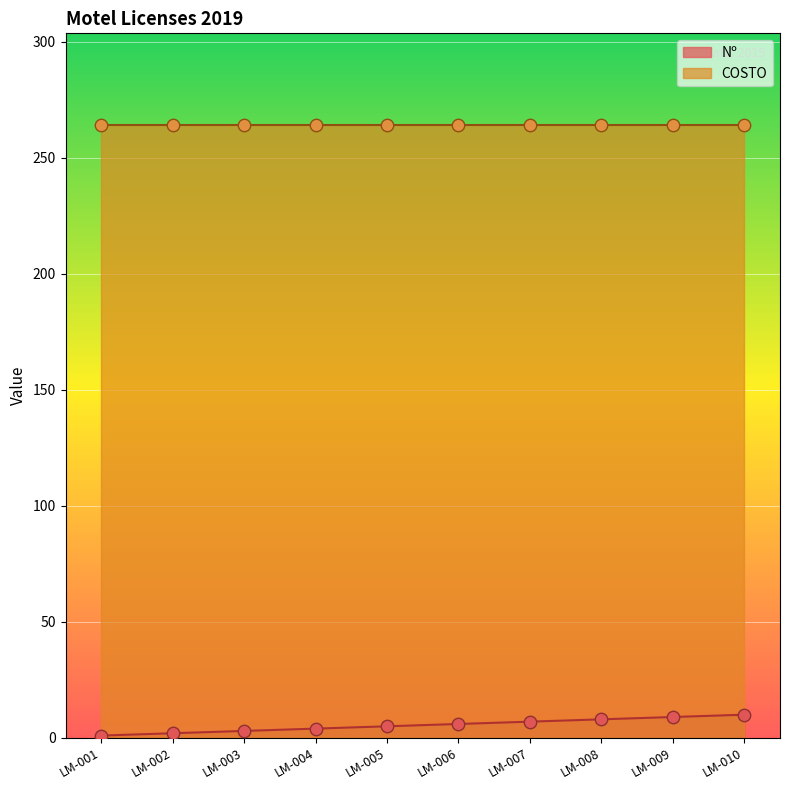

Which has a higher value, LM-003 or LM-007?

LM-007